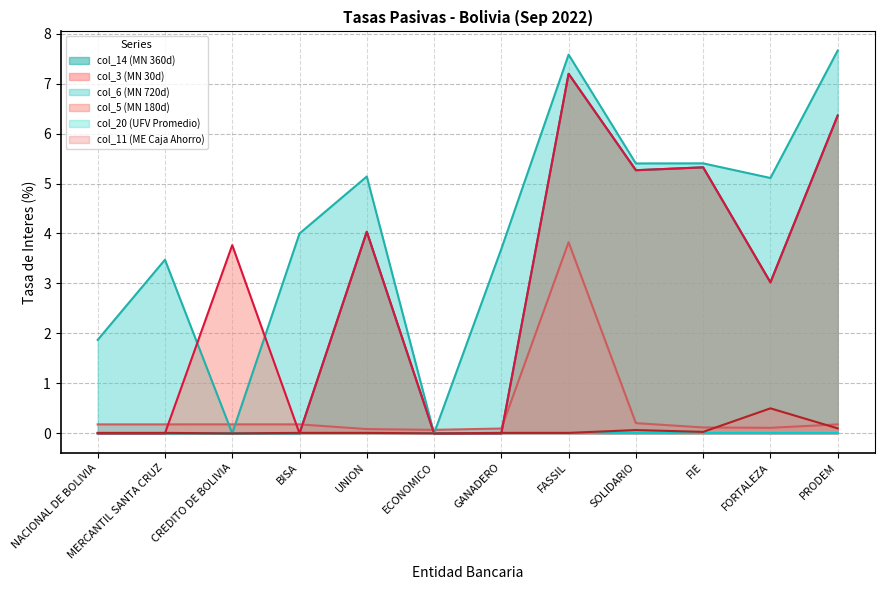

True or false: col_5 (MN 180d) and col_14 (MN 360d) cross at least once.

False